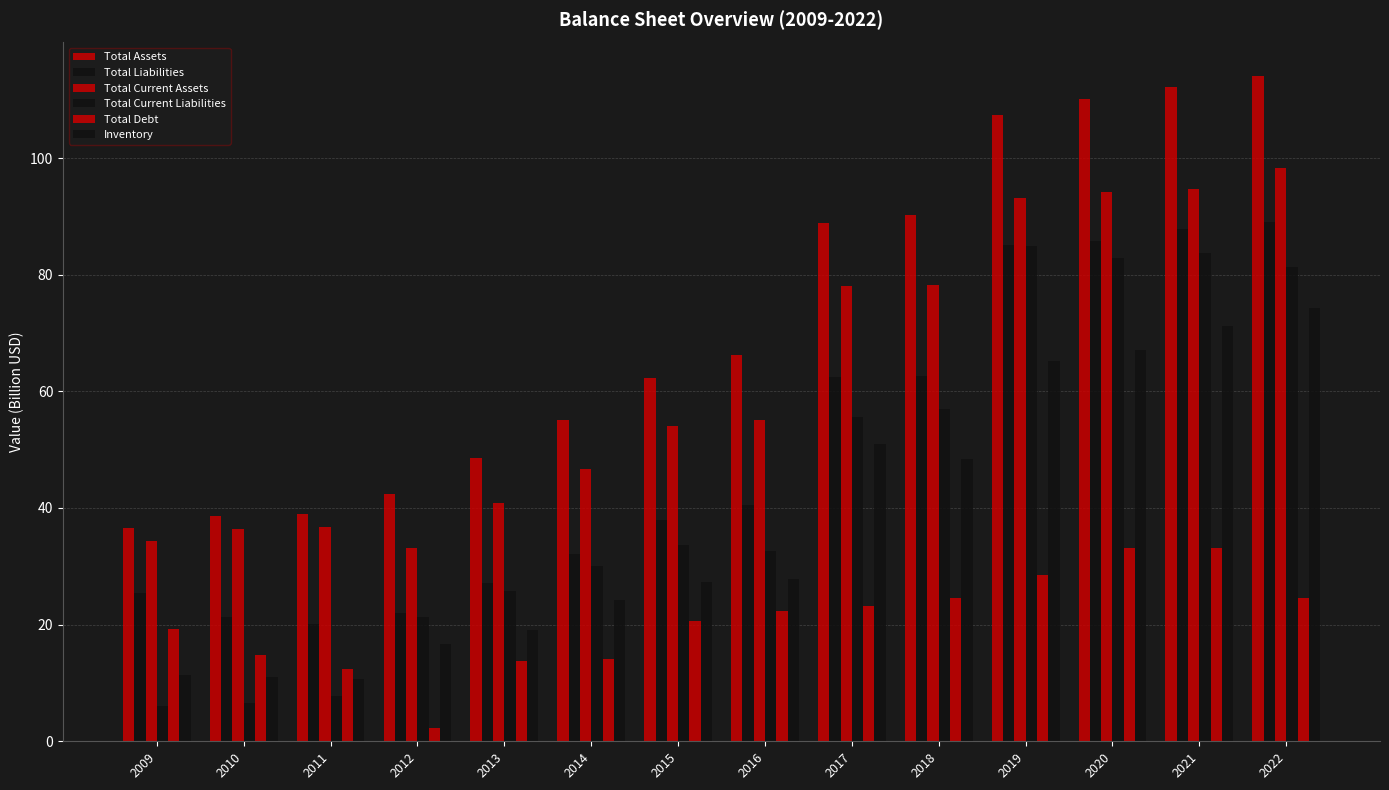

How many bars are there in each group?

6